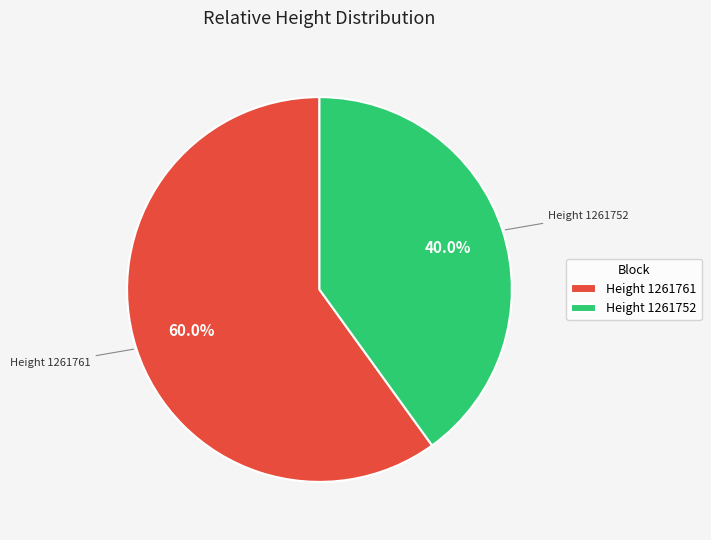

Is Height 1261761 the majority of the pie?

Yes